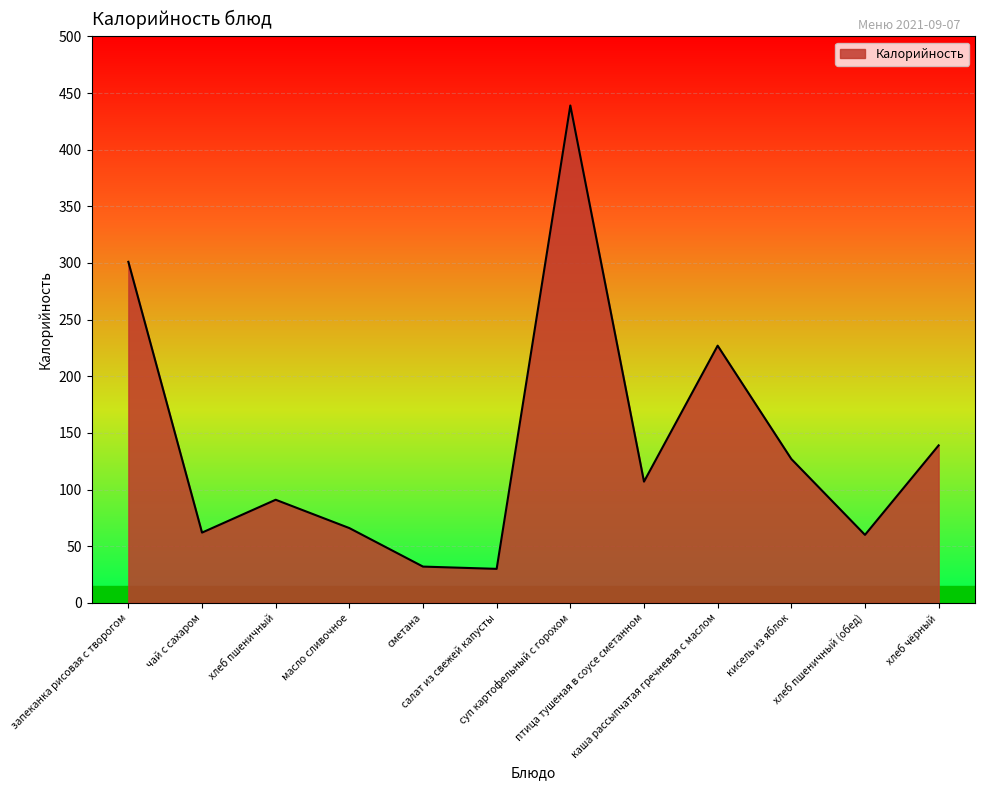

Which category has the highest value across all series?

суп картофельный с горохом